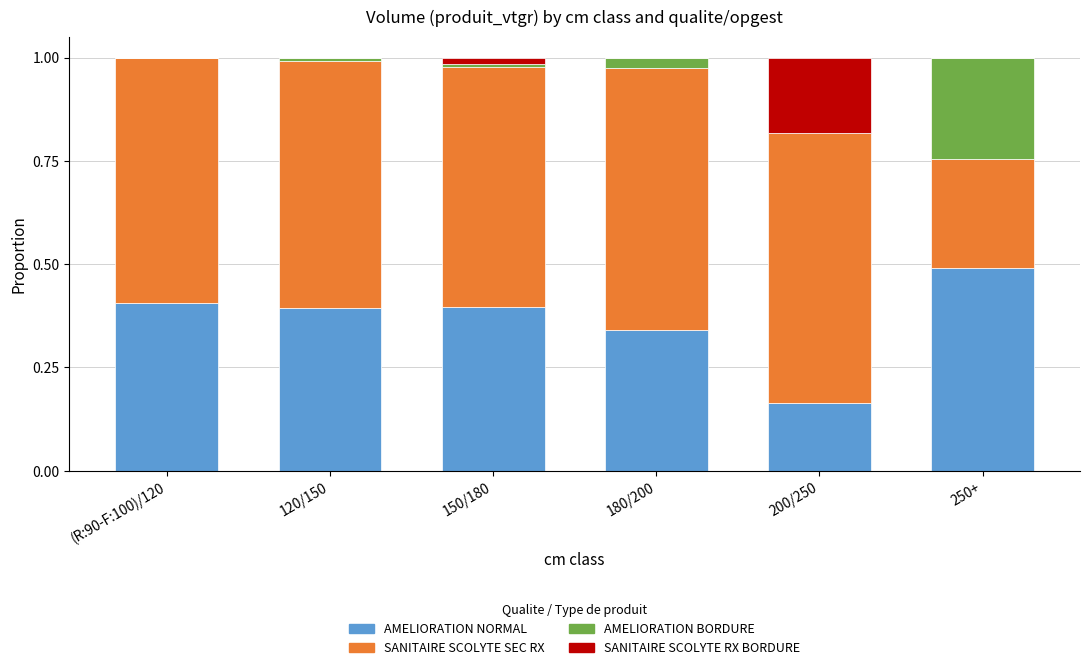

At which label does AMELIORATION NORMAL reach its peak?

250+